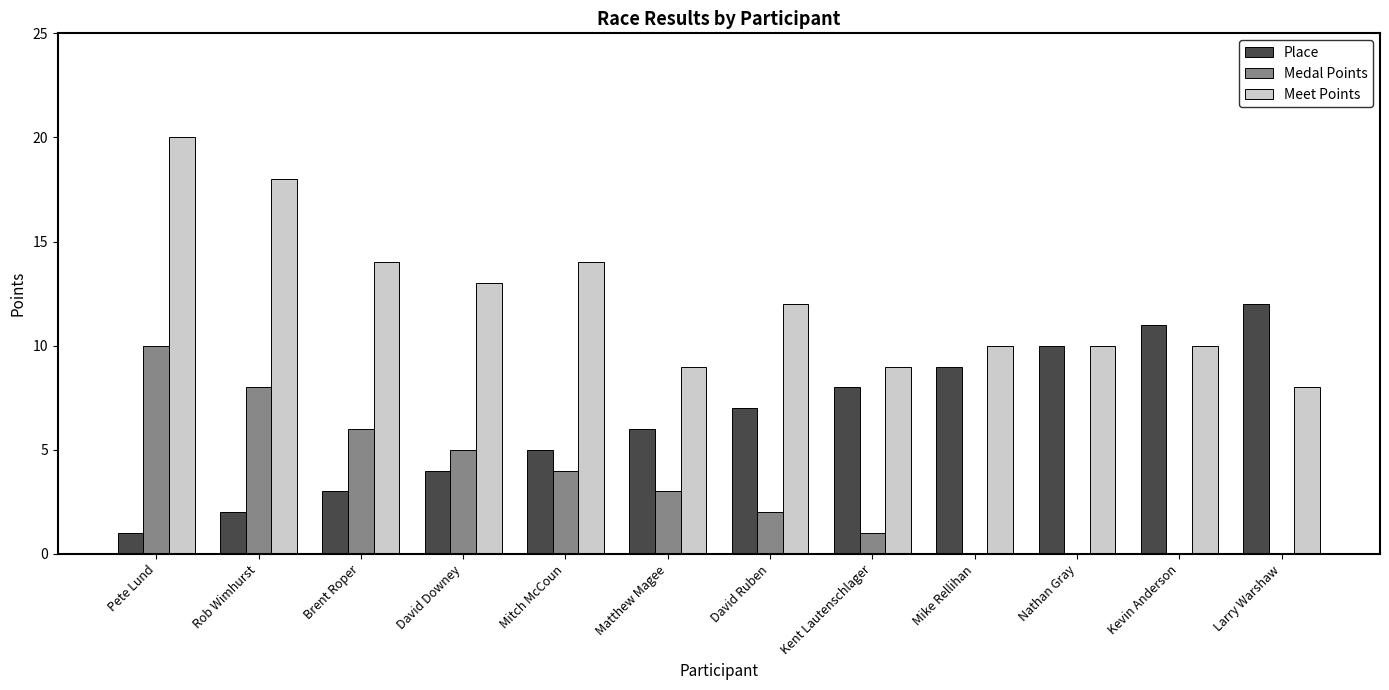

Reading left to right, list all the values displayed in this chart.

Place: 1	2	3	4	5	6	7	8	9	10	11	12
Medal Points: 10	8	6	5	4	3	2	1	0	0	0	0
Meet Points: 20	18	14	13	14	9	12	9	10	10	10	8